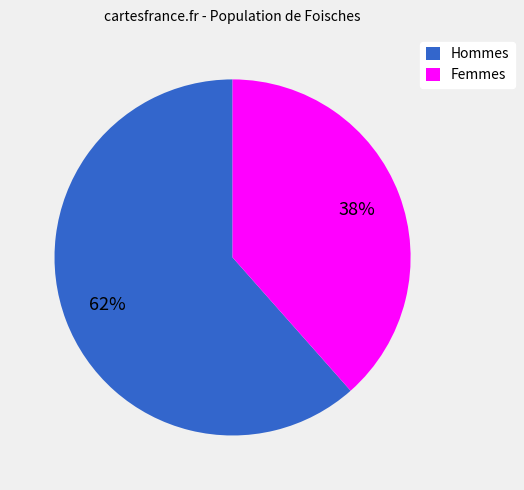

Is it true that Femmes is 26% of the pie?

False